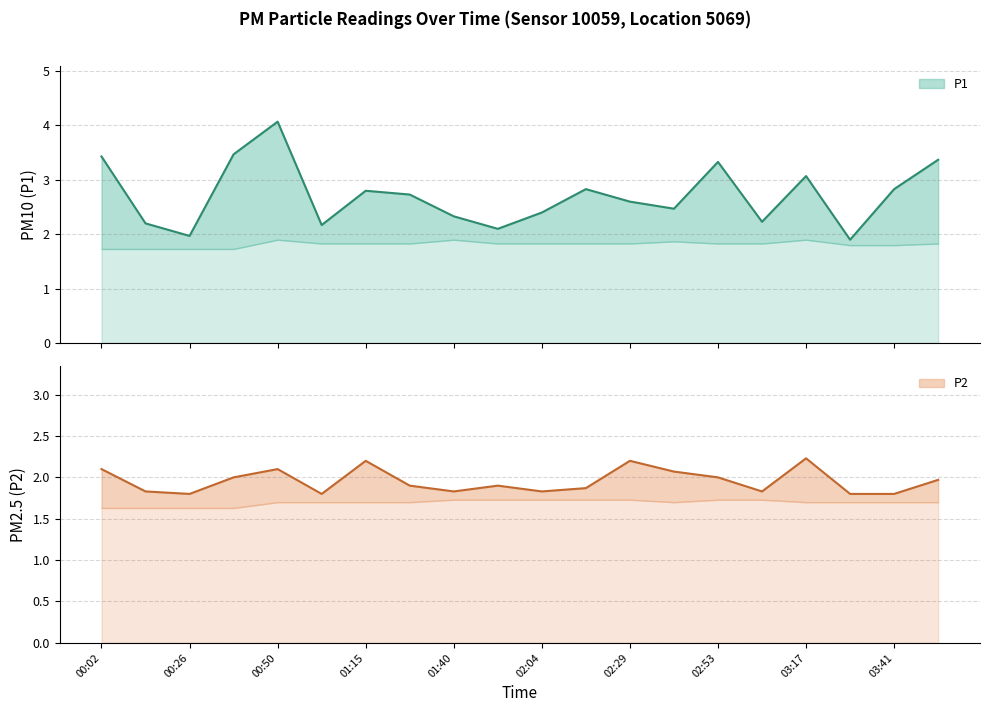

How many values in the P1 series exceed 2?

18